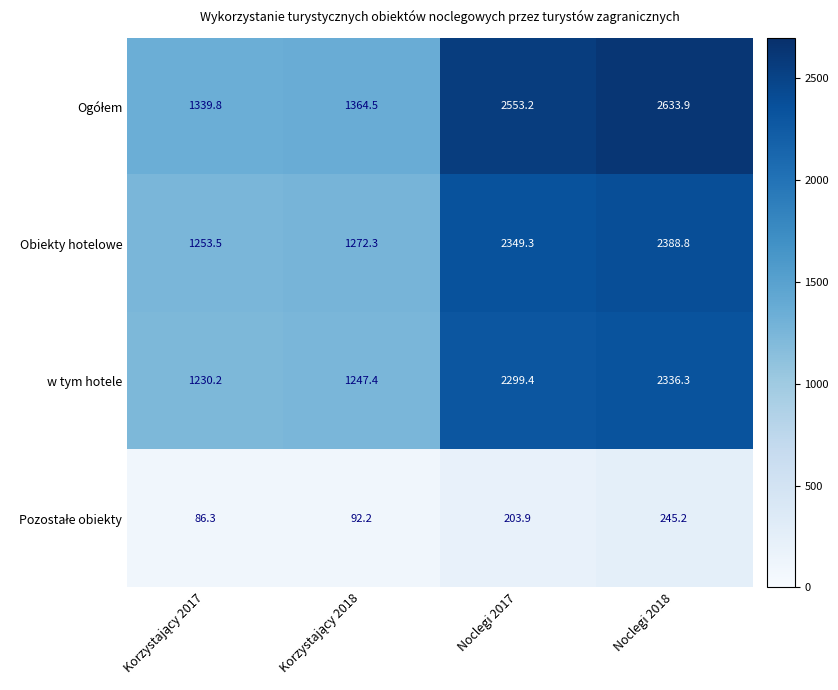

What is the difference between the maximum and minimum values in the Obiekty hotelowe series?

1135.3